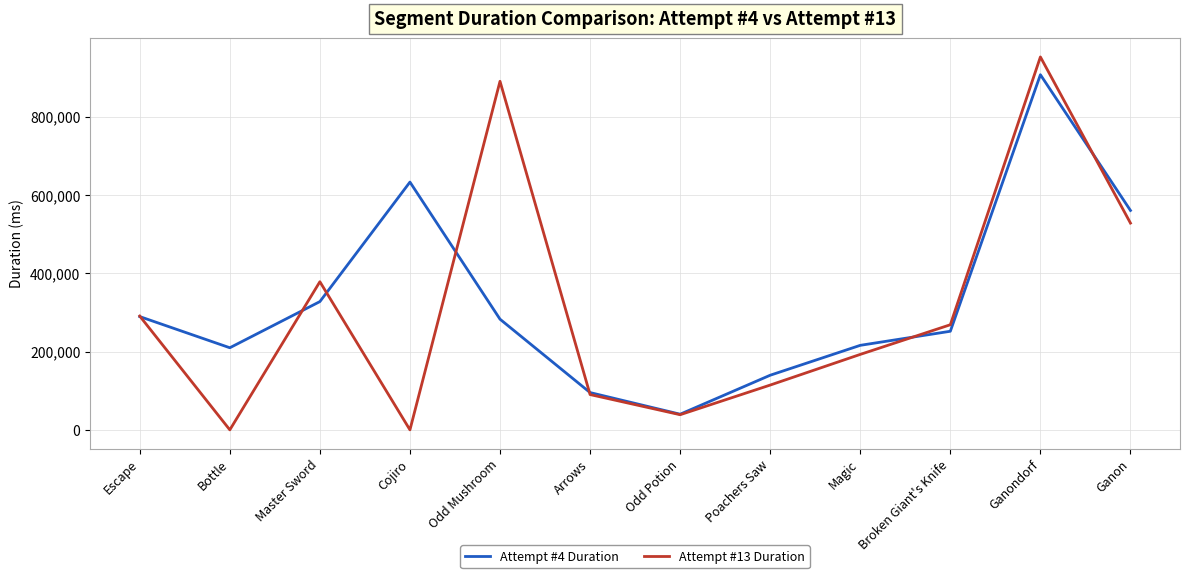

What position from the right is Ganondorf?

2